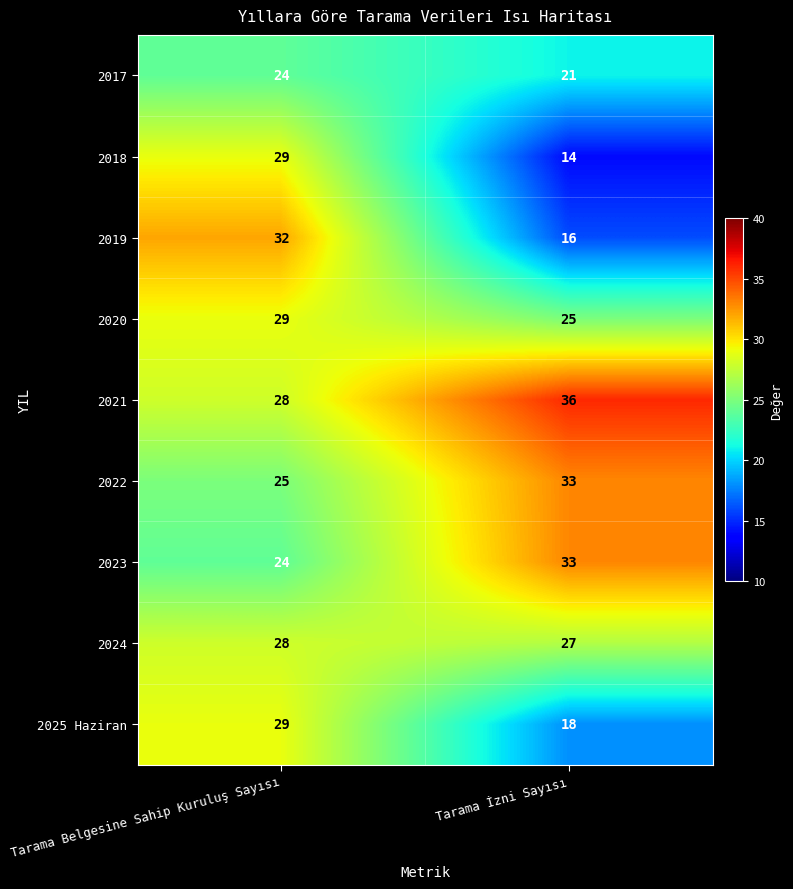

Which series has the widest spread of values?

2019